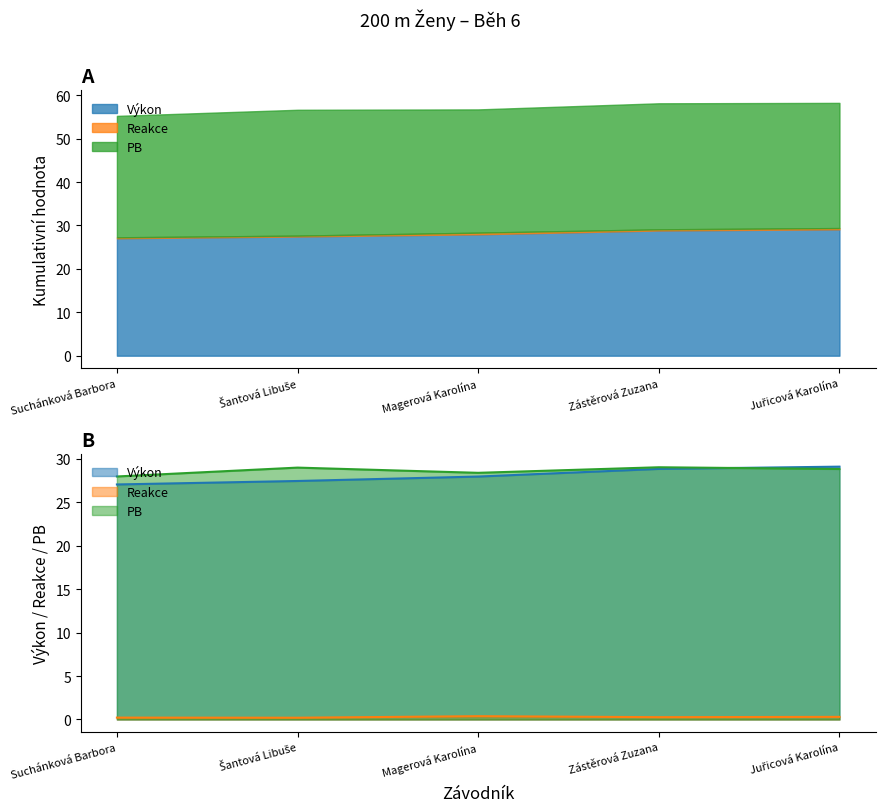

Rank the series at Magerová Karolína from highest to lowest value.

PB, Výkon, Reakce